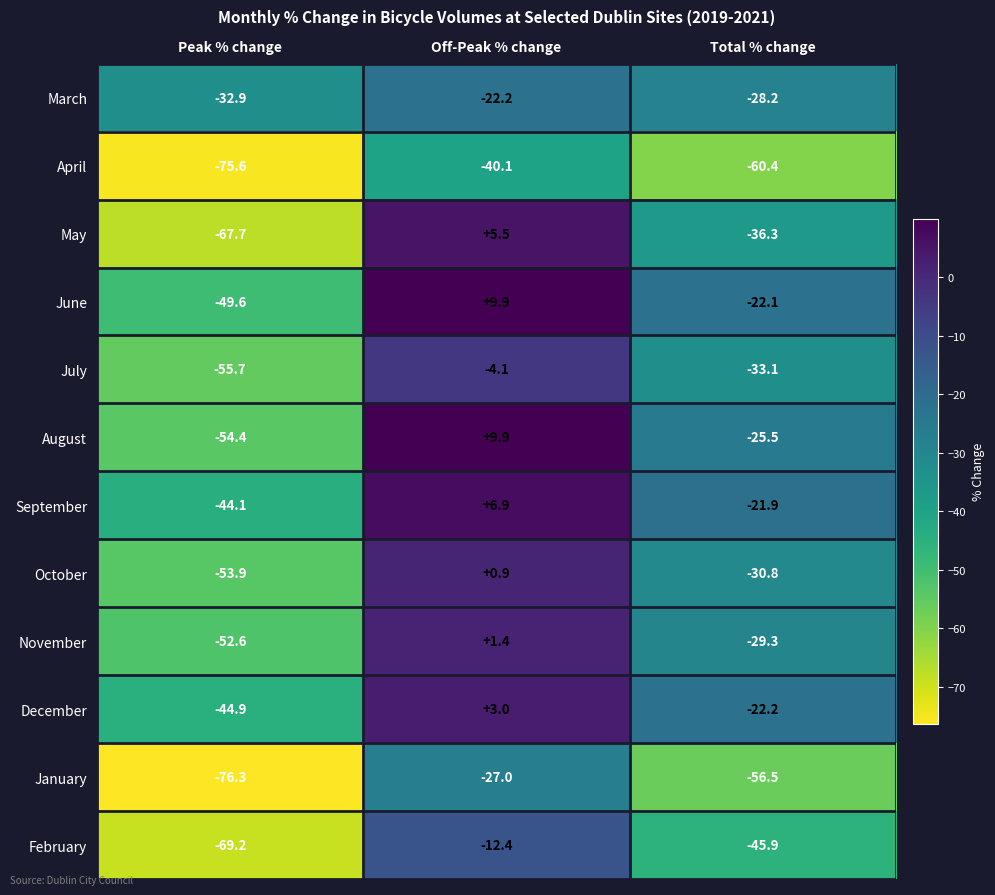

What is the greatest value displayed?

9.9